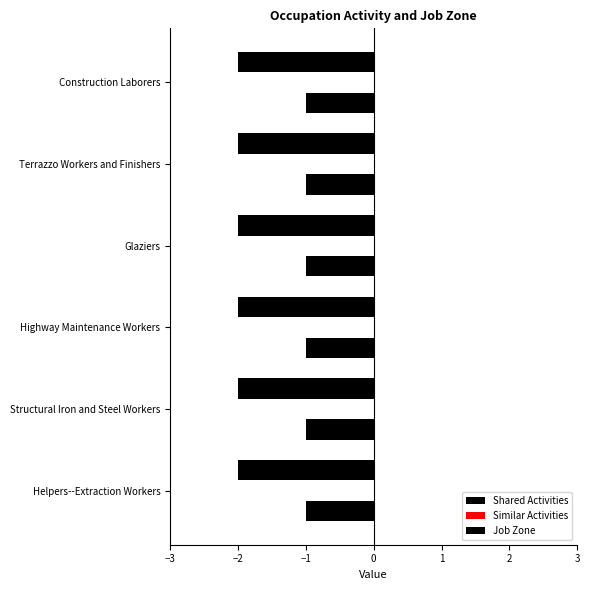

Which series has the widest spread of values?

Shared Activities